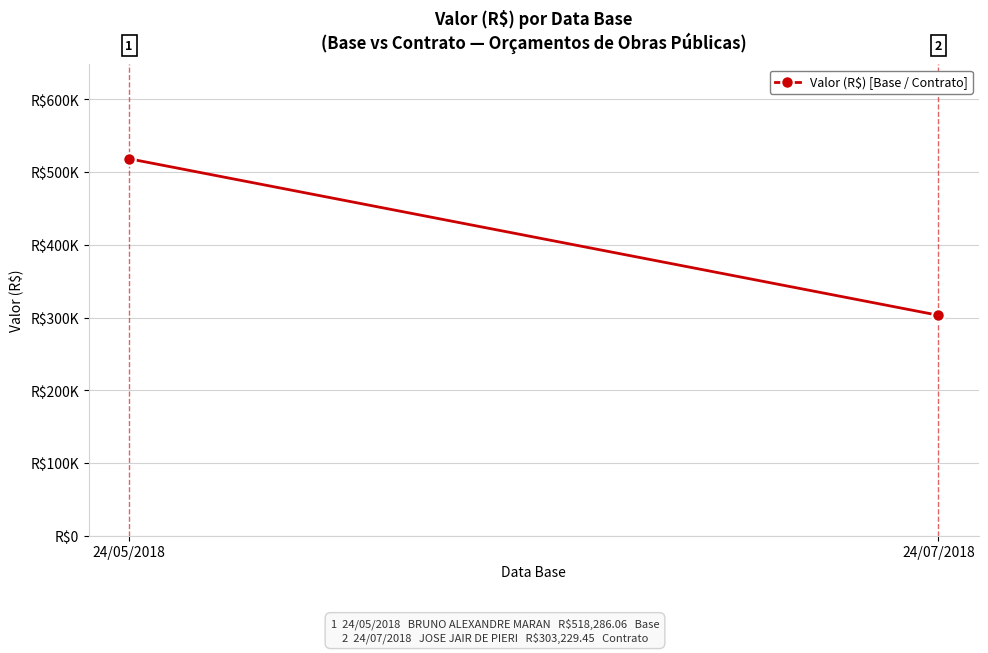

Which has a higher value, 24/05/2018 or 24/07/2018?

24/05/2018